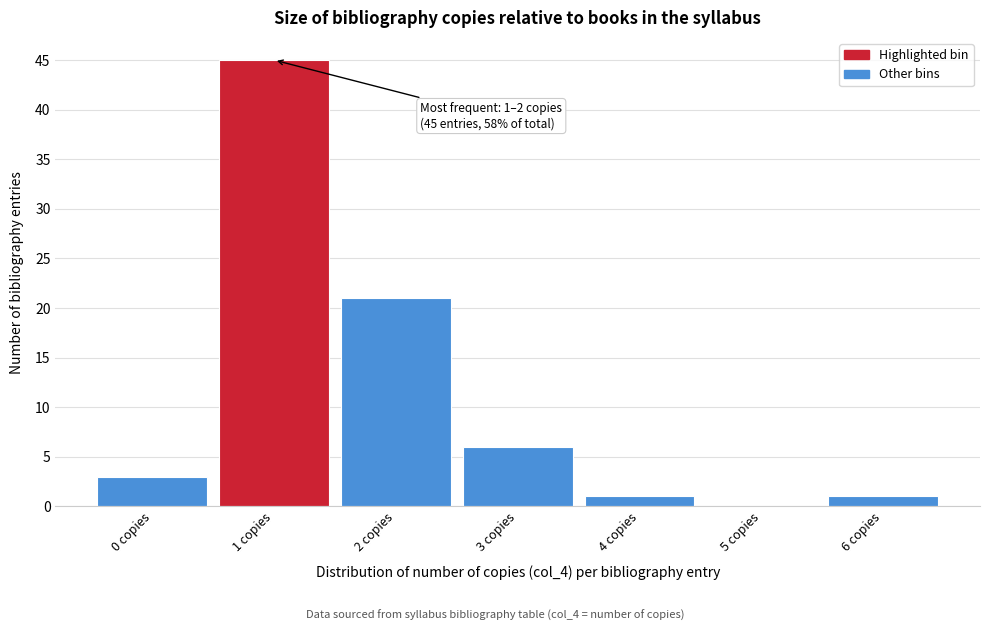

Reading left to right, transcribe all the data shown in this chart.

0 copies=3	1 copies=45	2 copies=21	3 copies=6	4 copies=1	5 copies=0	6 copies=1